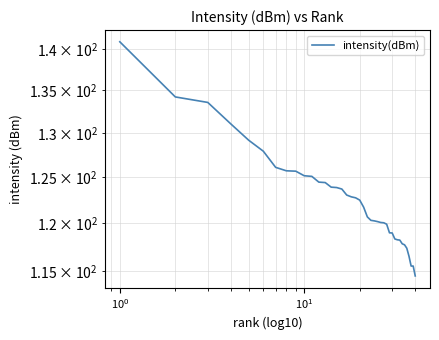

Count the number of categories in the chart.

40